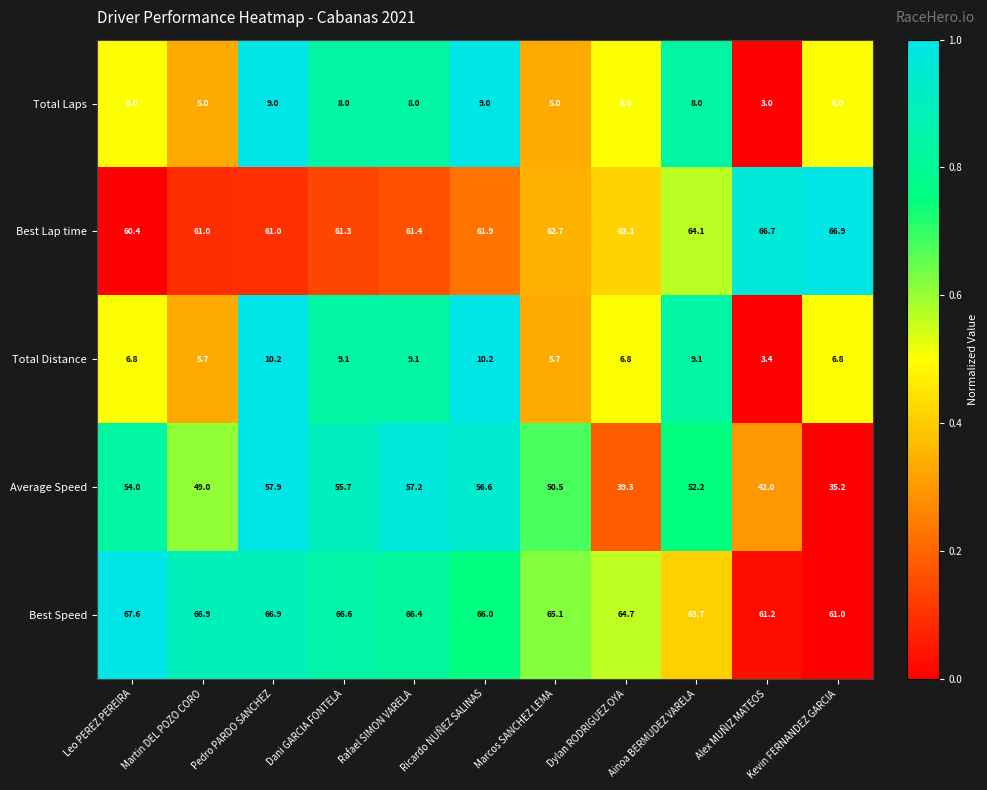

Is it true that Total Distance equals 3.4 at Alex MUÑIZ MATEOS?

True